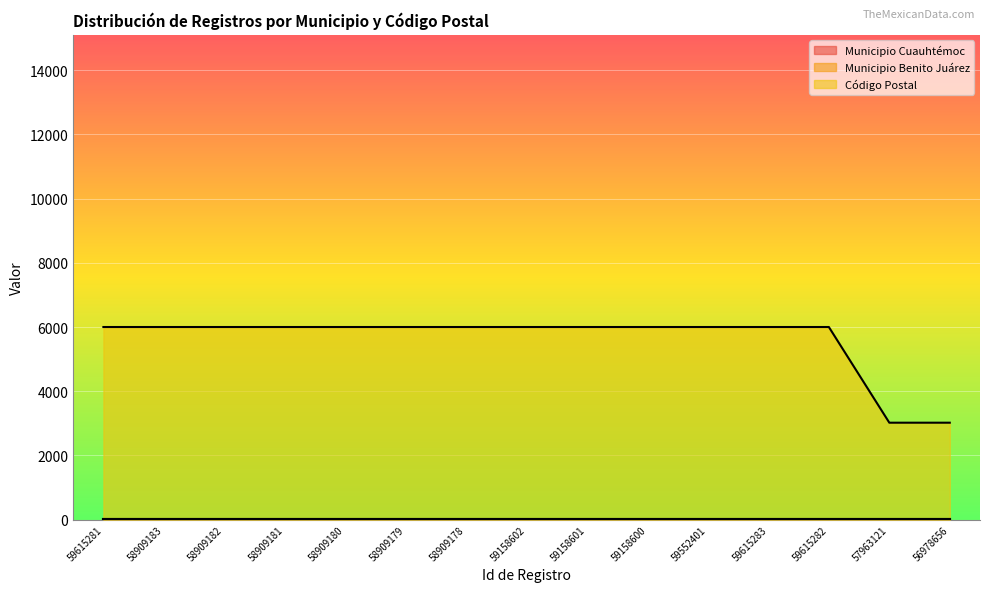

Reading left to right, list all the values displayed in this chart.

Municipio Cuauhtémoc: 9	9	9	9	9	9	9	9	9	9	9	9	9	9	9
Municipio Benito Juárez: 14	14	14	14	14	14	14	14	14	14	14	14	14	14	14
Código Postal: 6000	6000	6000	6000	6000	6000	6000	6000	6000	6000	6000	6000	6000	3020	3020